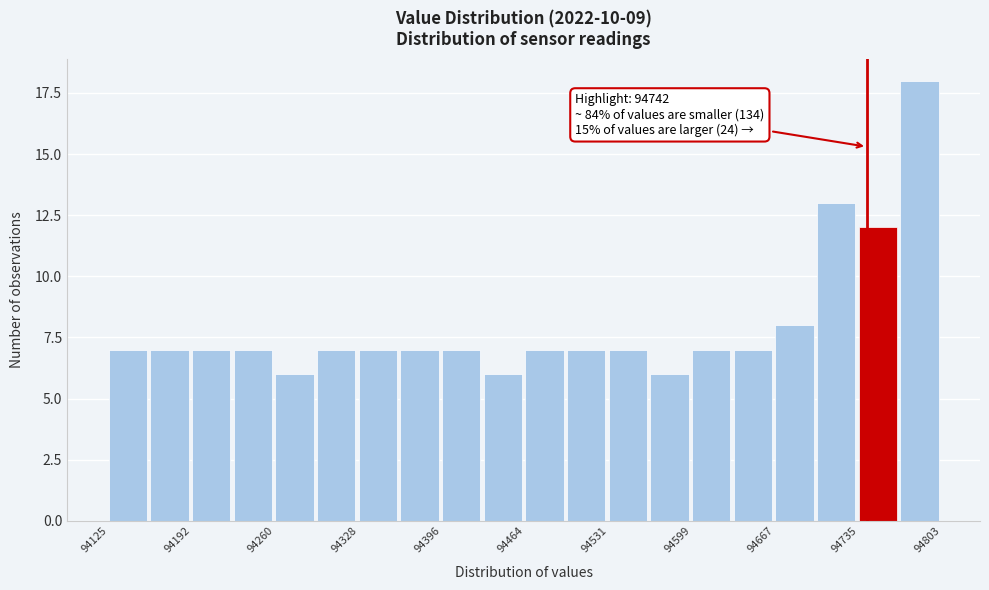

Around what value on the x-axis is the tallest bar? Give the approximate position of its centre, as read against the axis.

94780